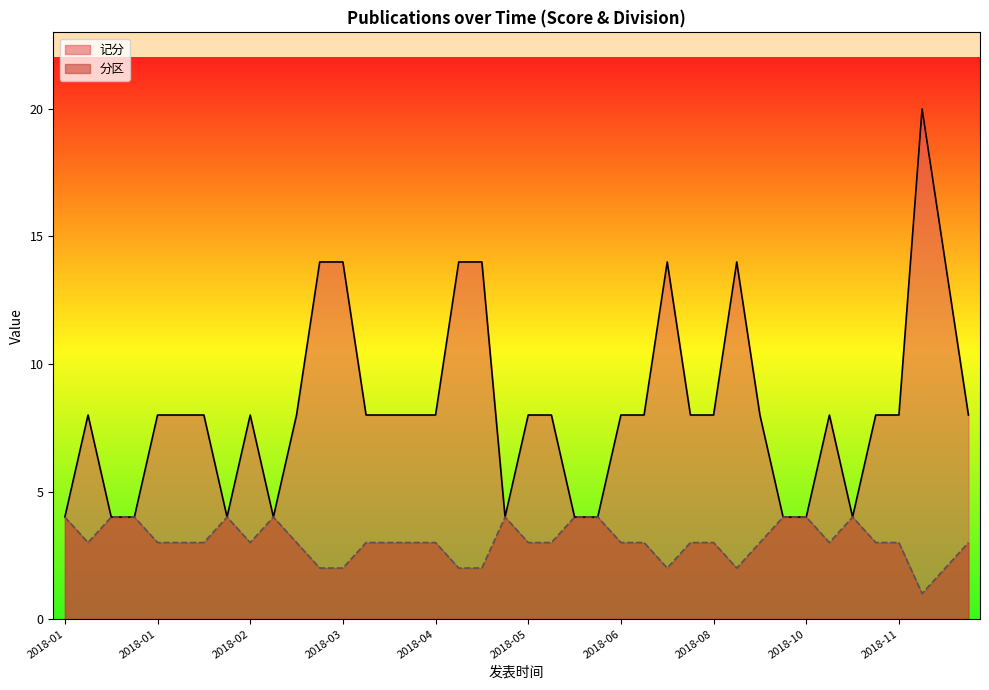

Count the number of data series in this chart.

2